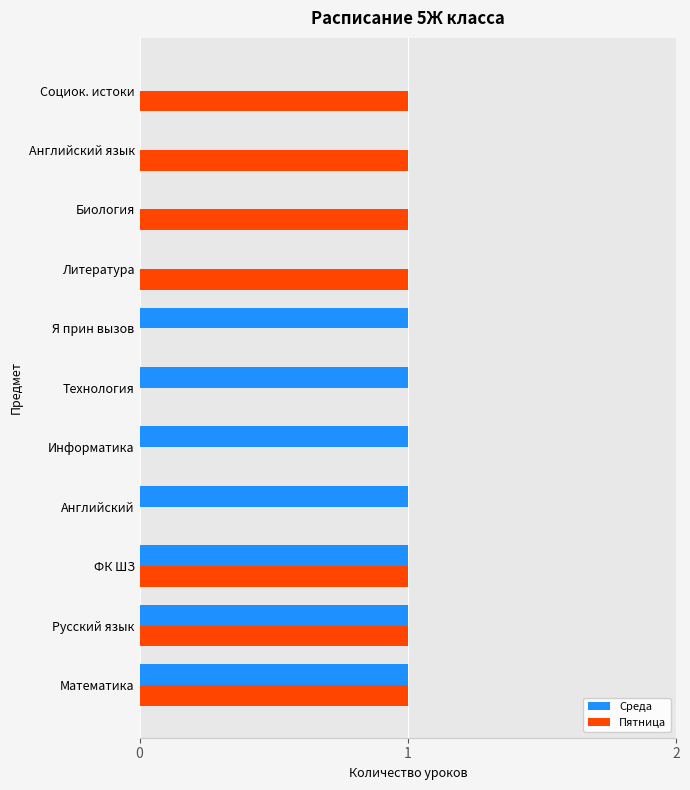

The value of Пятница at Математика is 0. True or false?

False